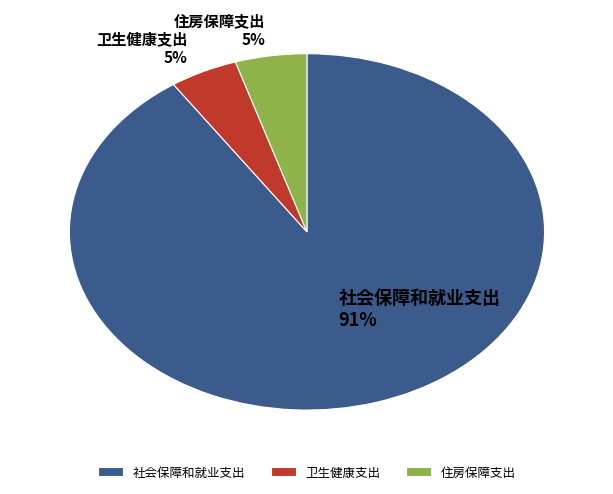

Between 社会保障和就业支出 and 住房保障支出, which is larger?

社会保障和就业支出